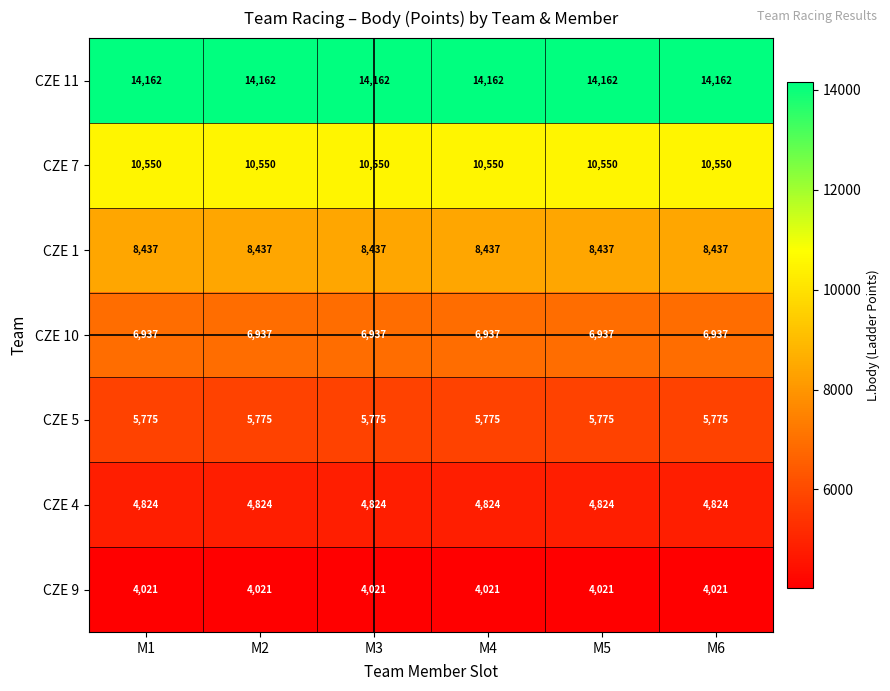

What is the sum of the CZE 5 values at M6 and M2?

11550